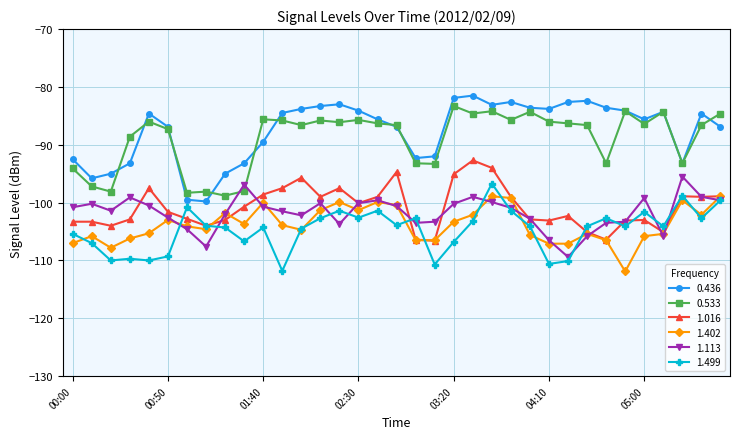

What is the value of the 1.499 point at the 22nd from the left?

-103.2